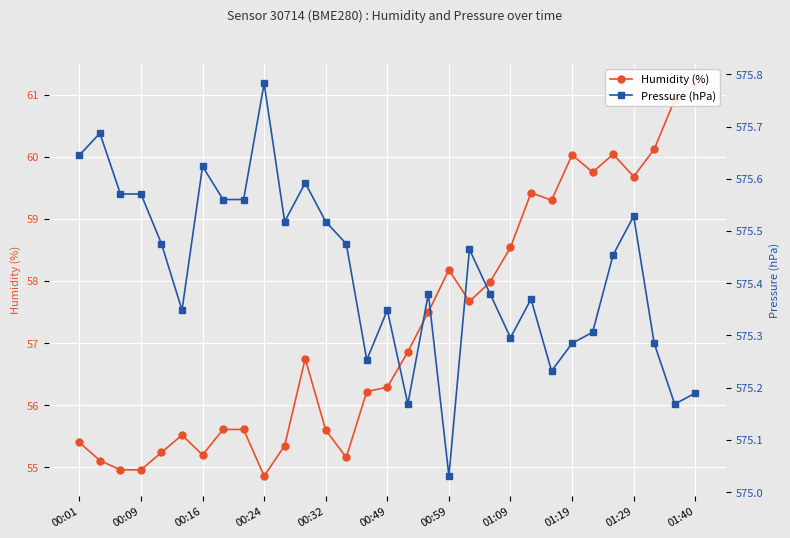

What is the minimum value shown in the chart?

54.9